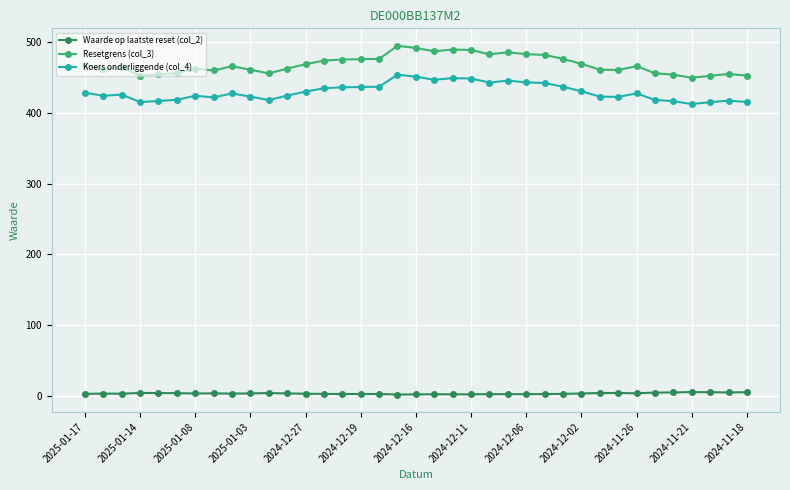

True or false: Resetgrens (col_3) and Koers onderliggende (col_4) intersect in this chart.

False